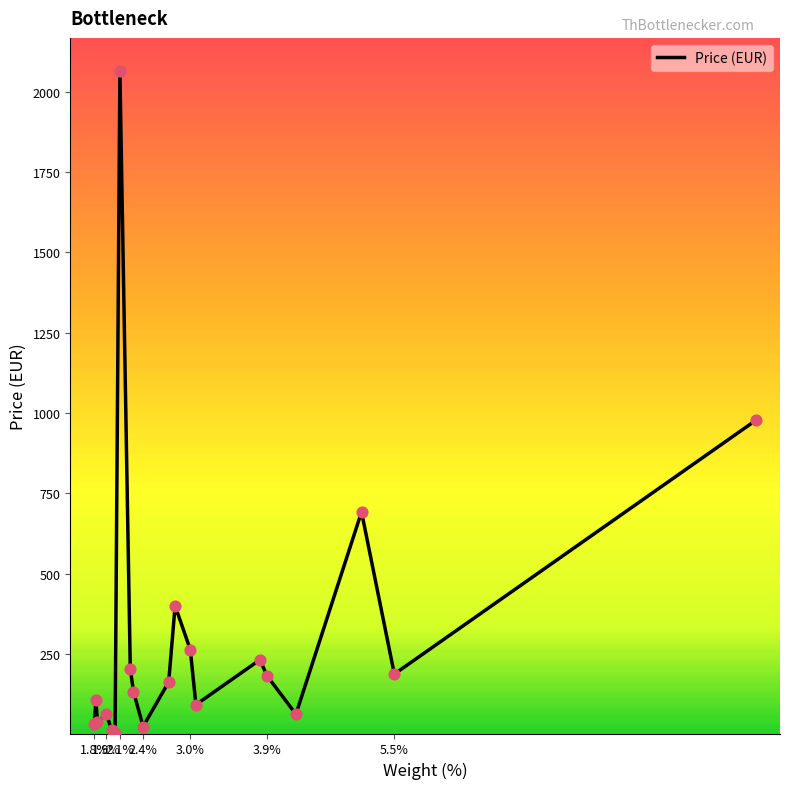

What is the maximum value shown in the chart?

2065.0